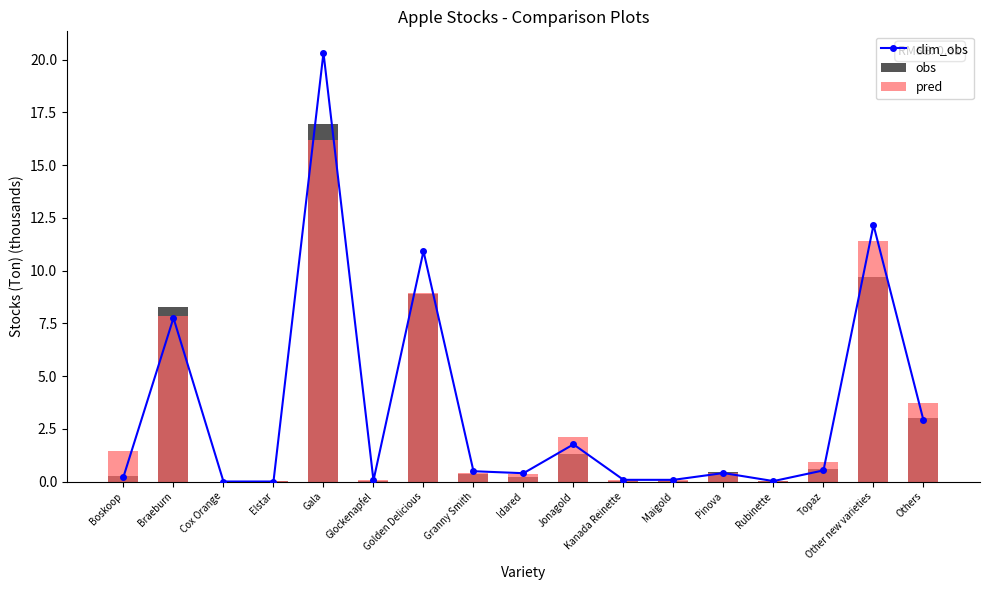

Does the chart contain any negative values?

No